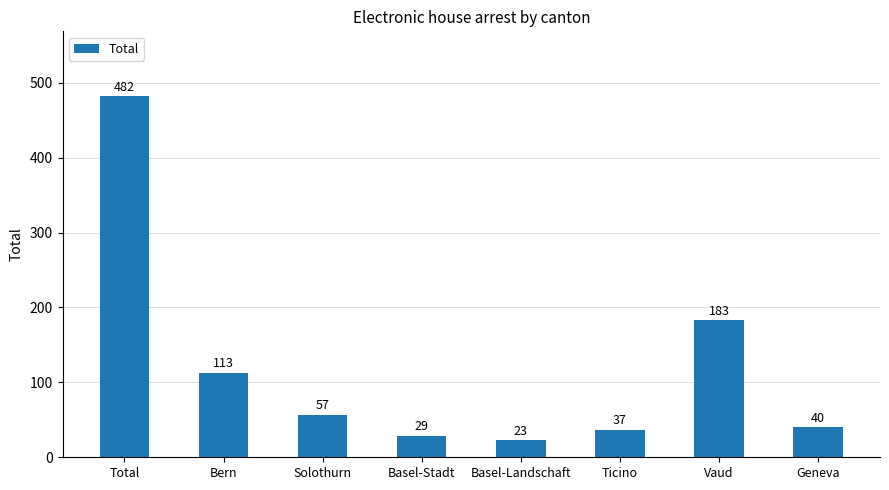

The value at Bern is 113. True or false?

True